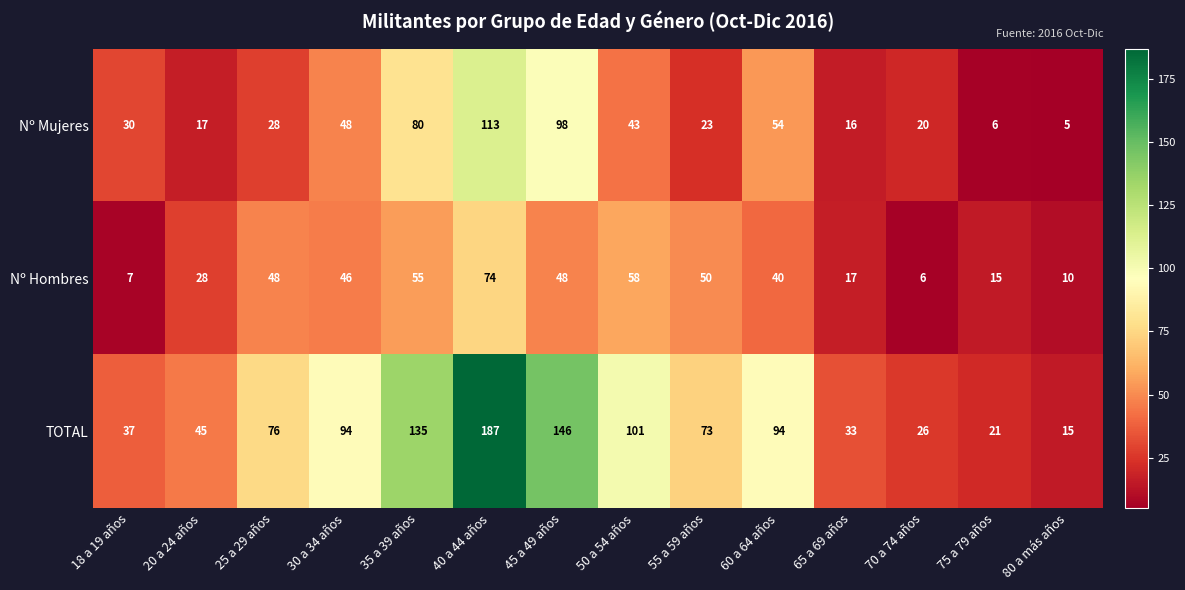

At how many categories does at least one series exceed 12?

14